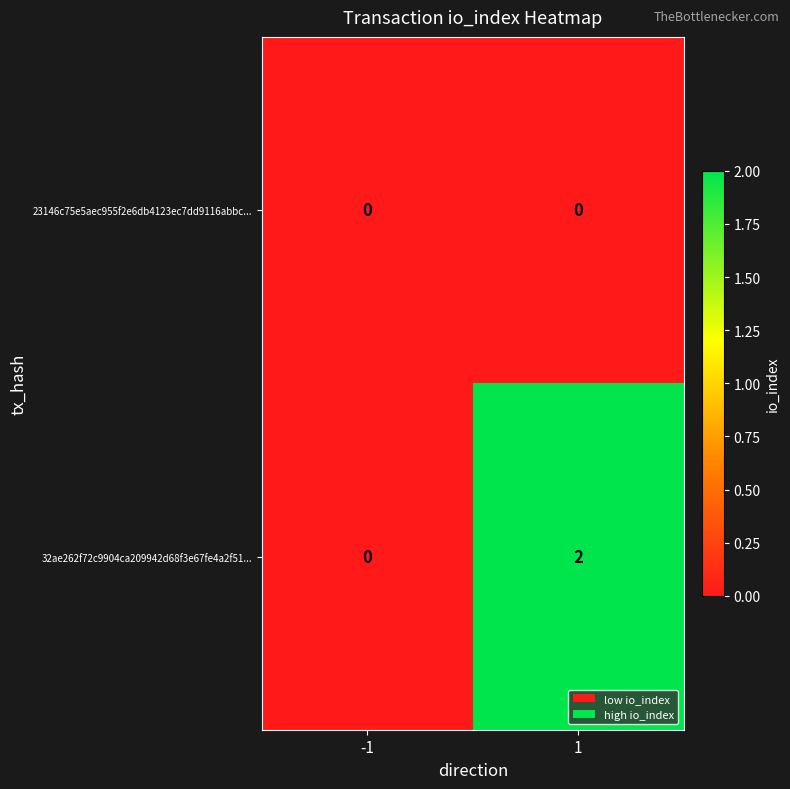

Is the value of 23146c75e5aec955f2e6db4123ec7dd9116abbc... at 1 greater than the value of 32ae262f72c9904ca209942d68f3e67fe4a2f51... at 1?

No